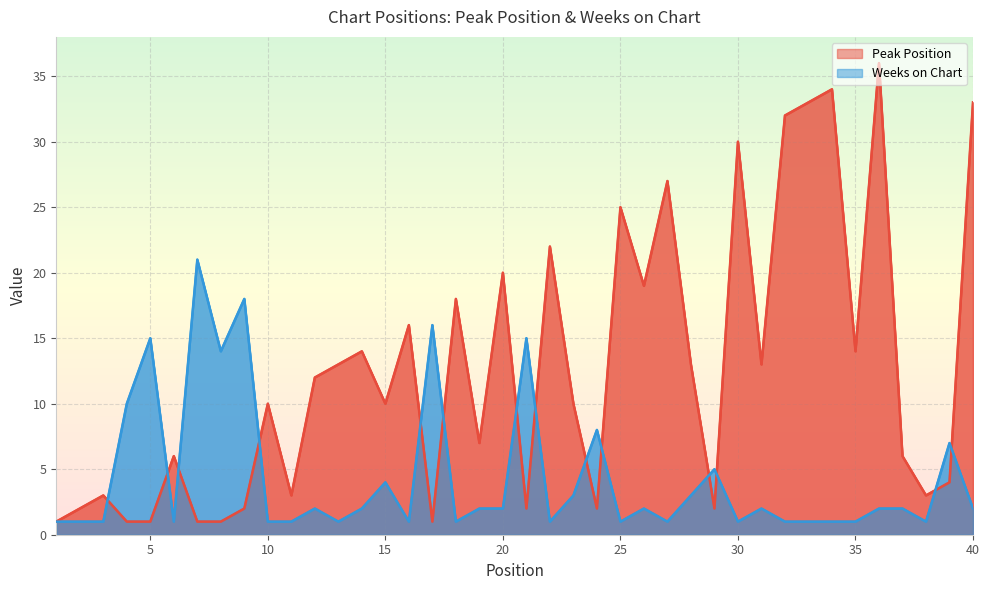

At which category does Peak Position reach its first local valley?

11